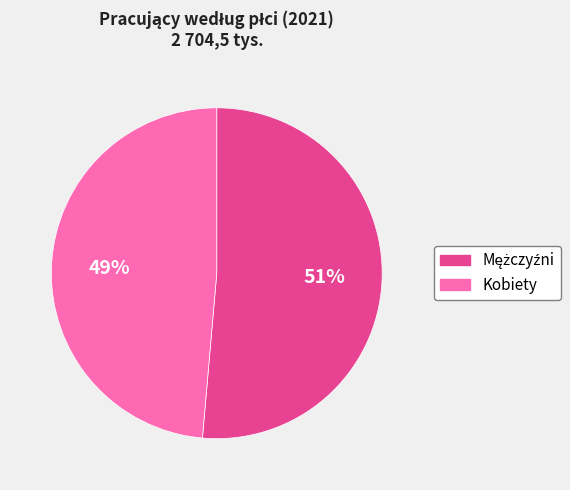

How many slices are in this pie chart?

2